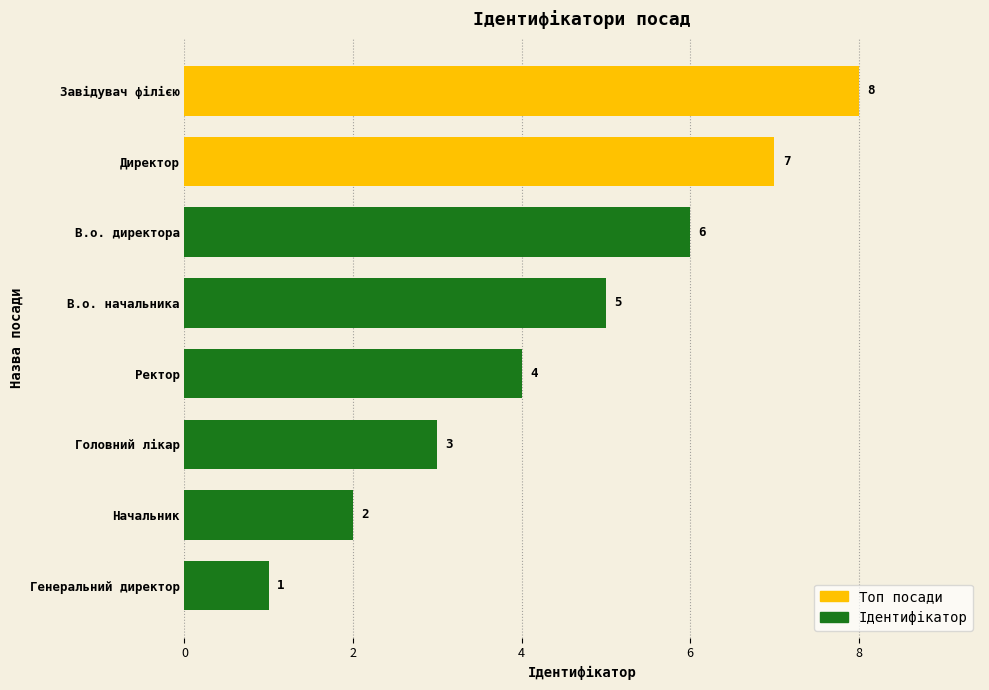

Between Ректор and В.о. директора, which is larger?

В.о. директора